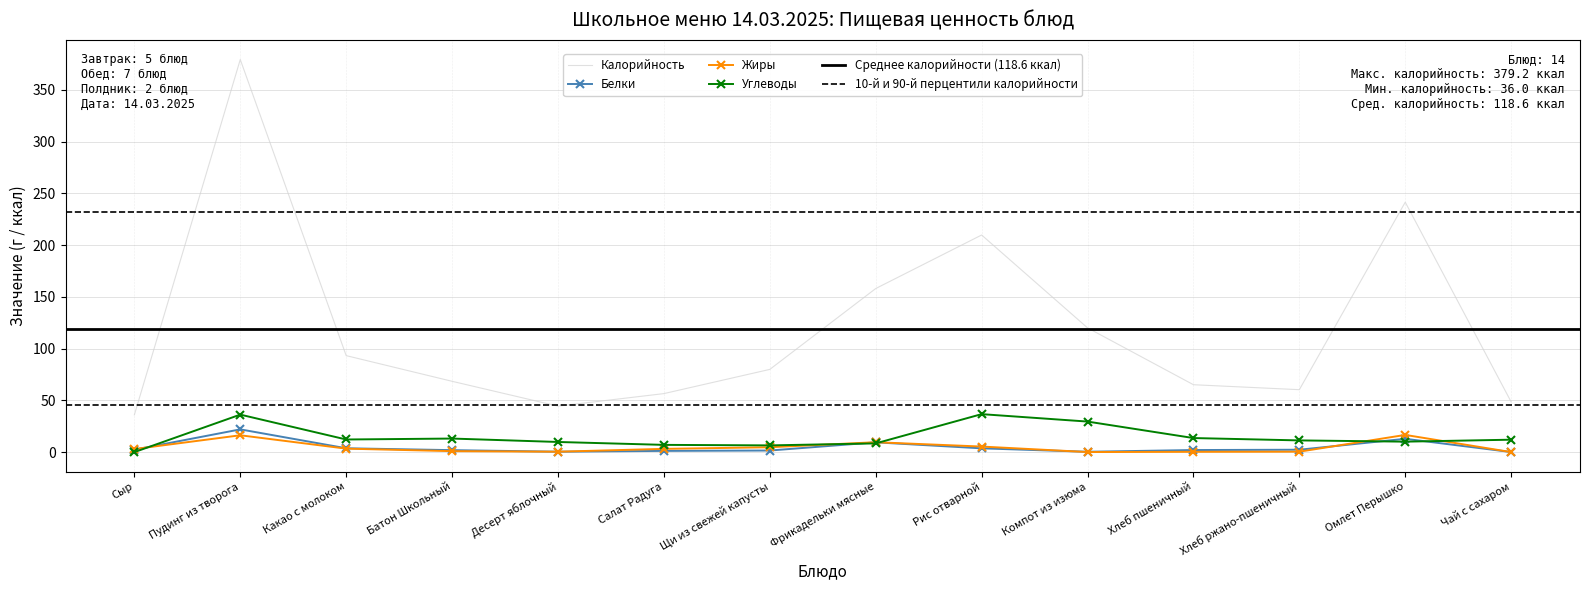

At how many categories does at least one series exceed 199?

3